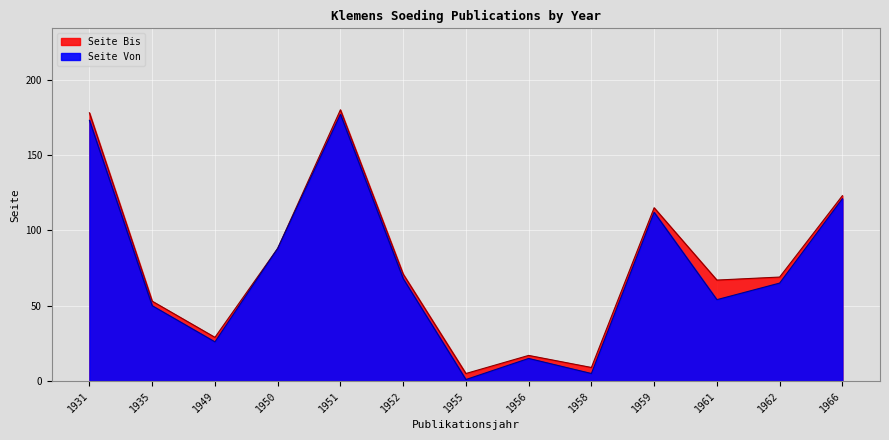

What is the value of the Seite Von point at the 11th from the left?

54